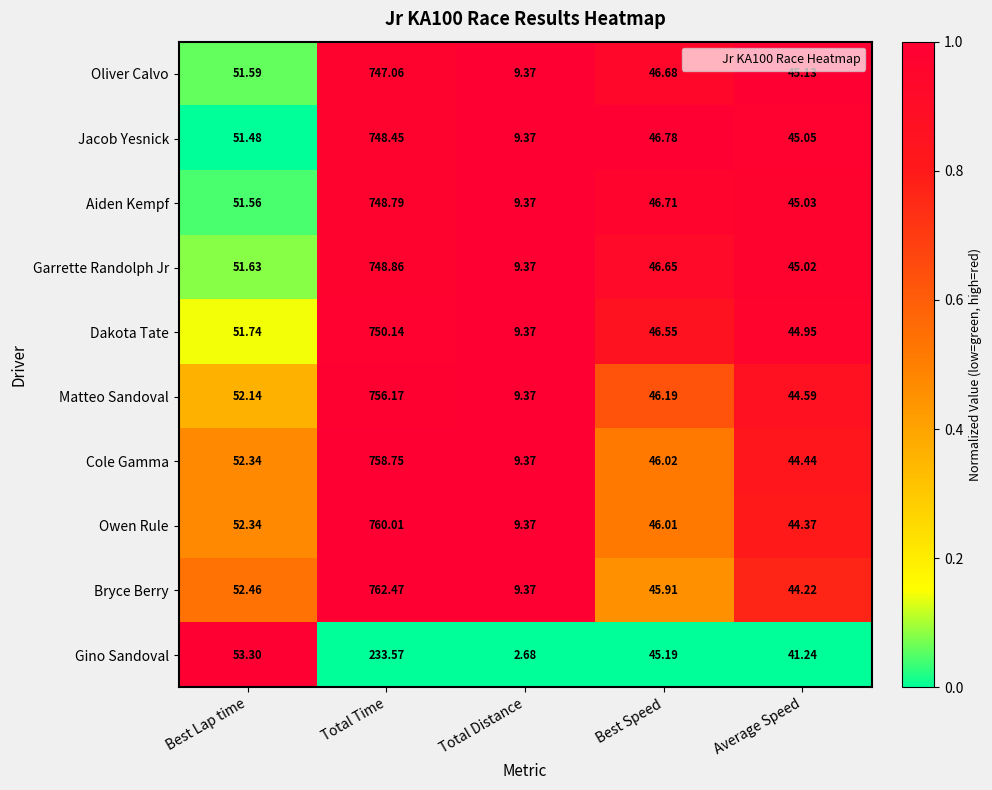

Which series has the largest range (max minus min)?

Bryce Berry